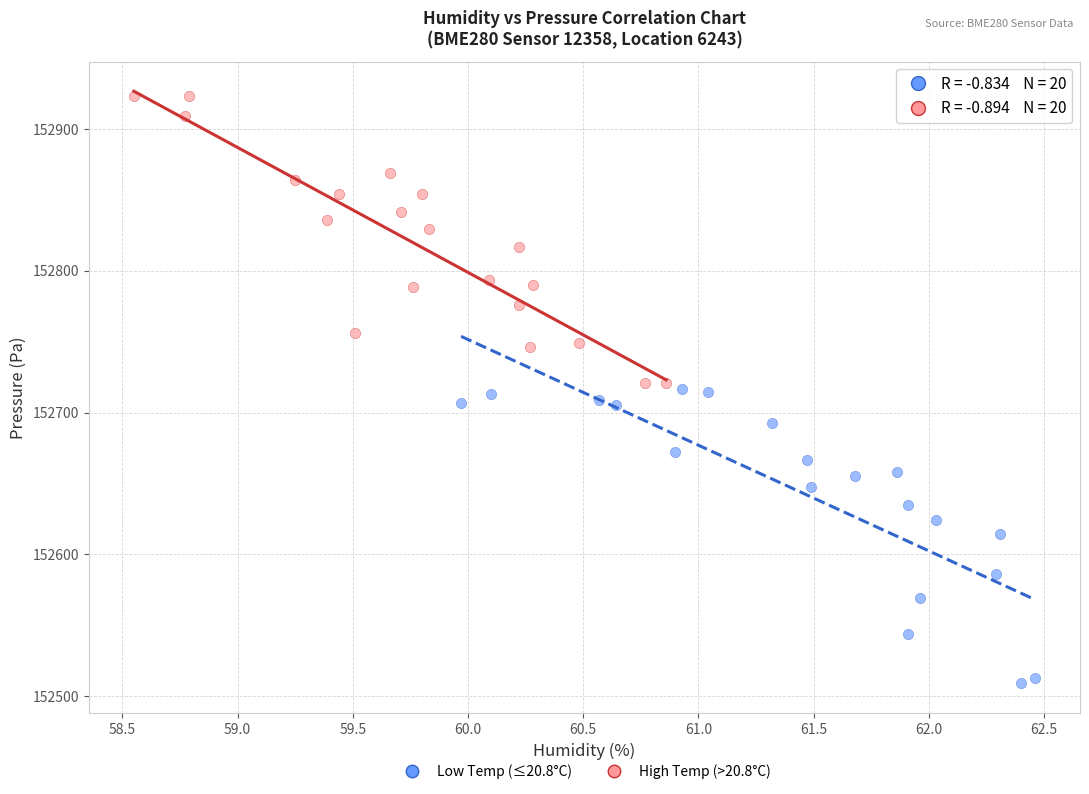

Which series reaches the maximum Y coordinate?

High Temp (>20.8°C)